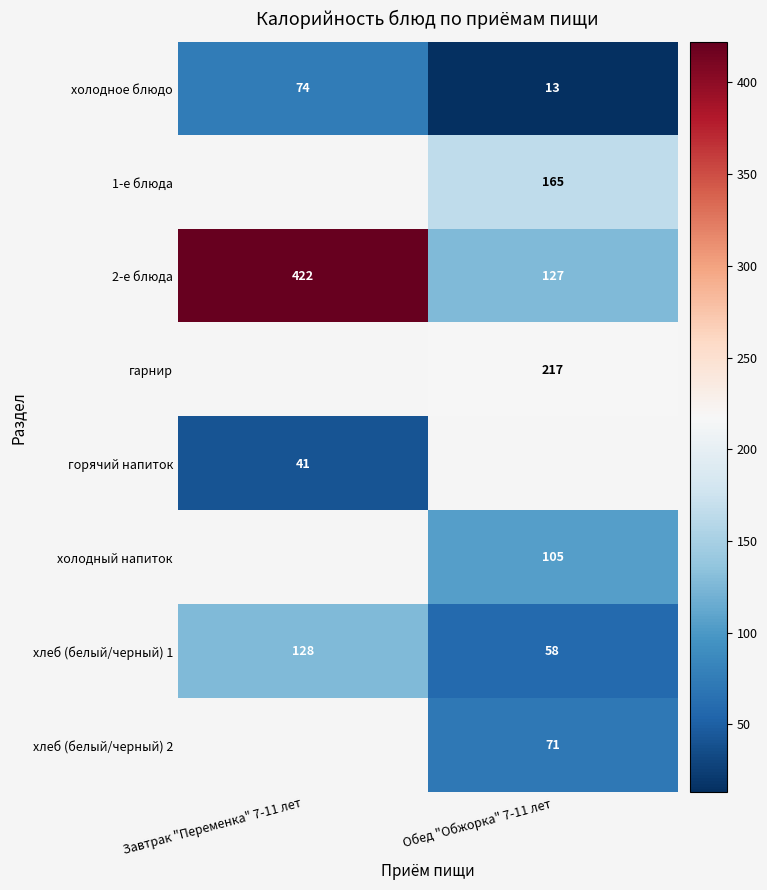

The value of хлеб (белый/черный) 1 at Завтрак "Переменка" 7-11 лет is 88. True or false?

False